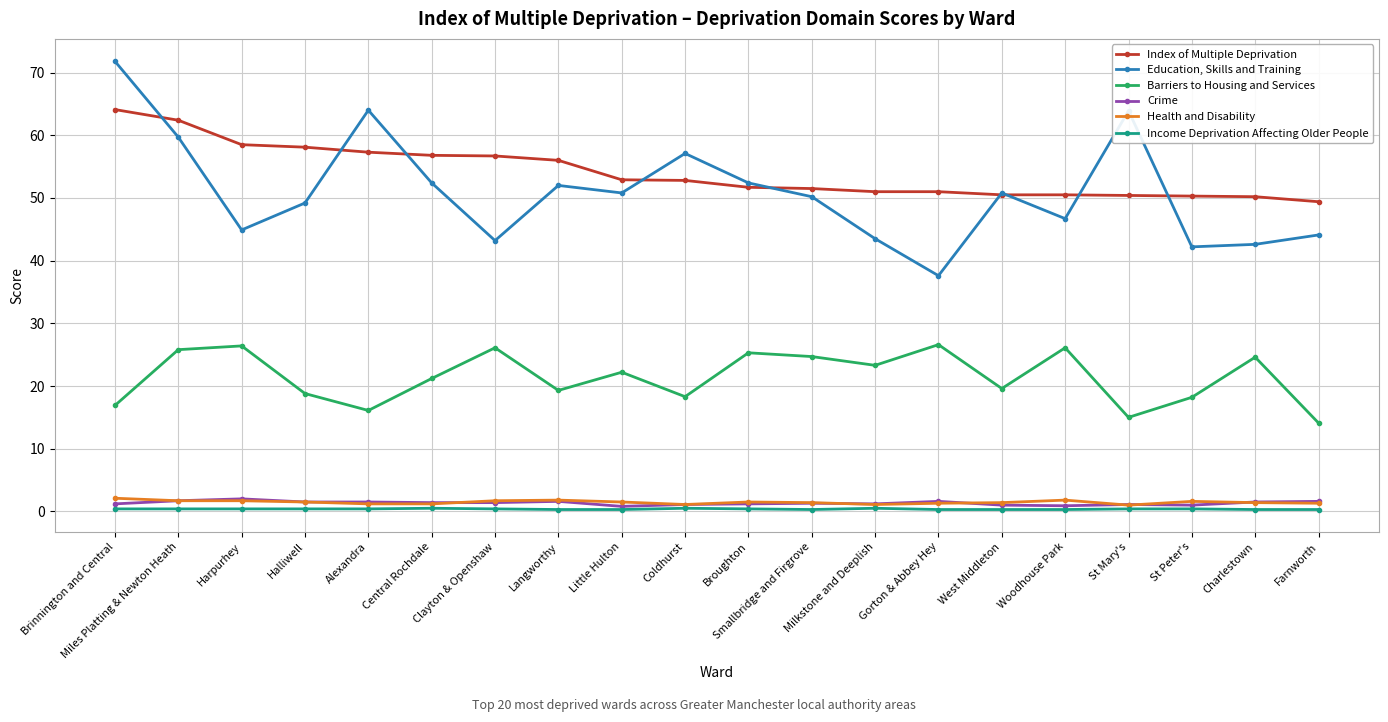

Where is Index of Multiple Deprivation nearest to the value 56?

Langworthy